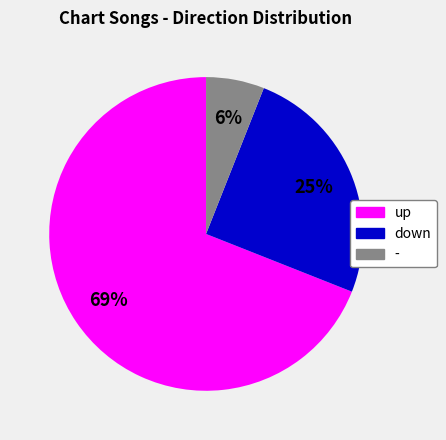

Combined, do - and up account for over 50%?

Yes